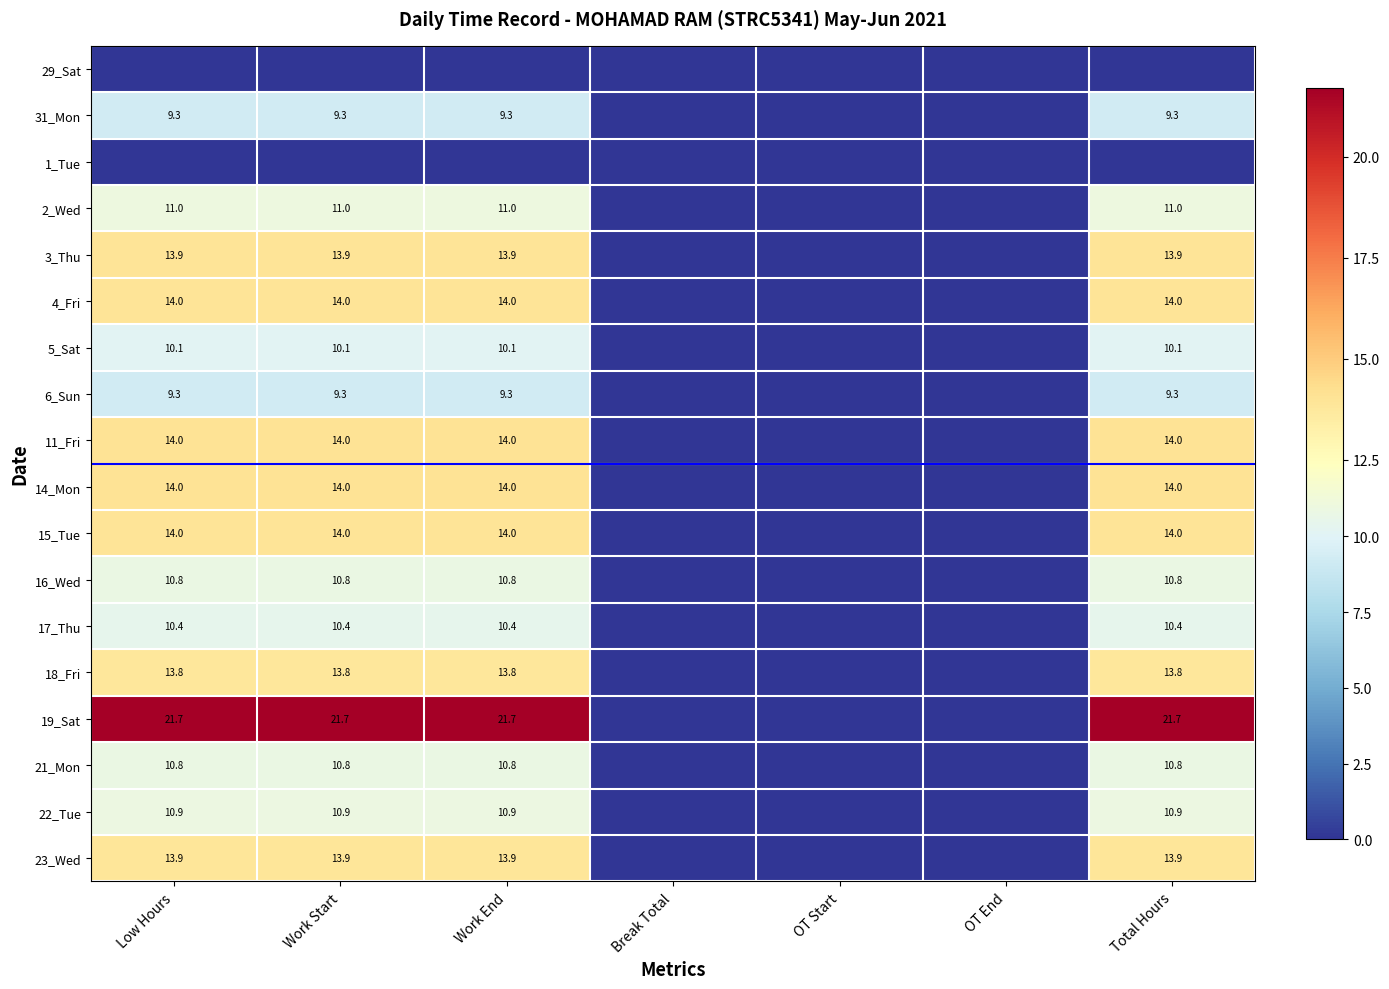

True or false: 5_Sat has a value of 5.5 at Work Start.

False